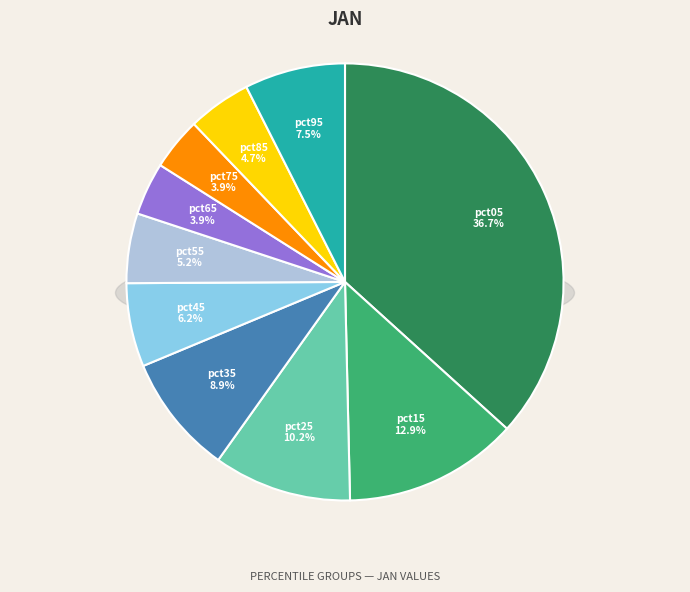

Rank the categories by value from highest to lowest.

pct05, pct15, pct25, pct35, pct95, pct45, pct55, pct85, pct65, pct75